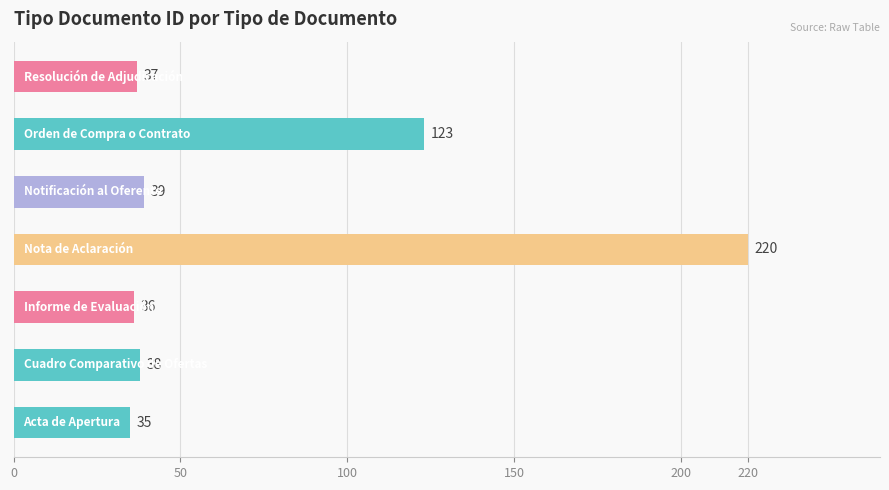

What is the difference between the second highest and minimum values?

88